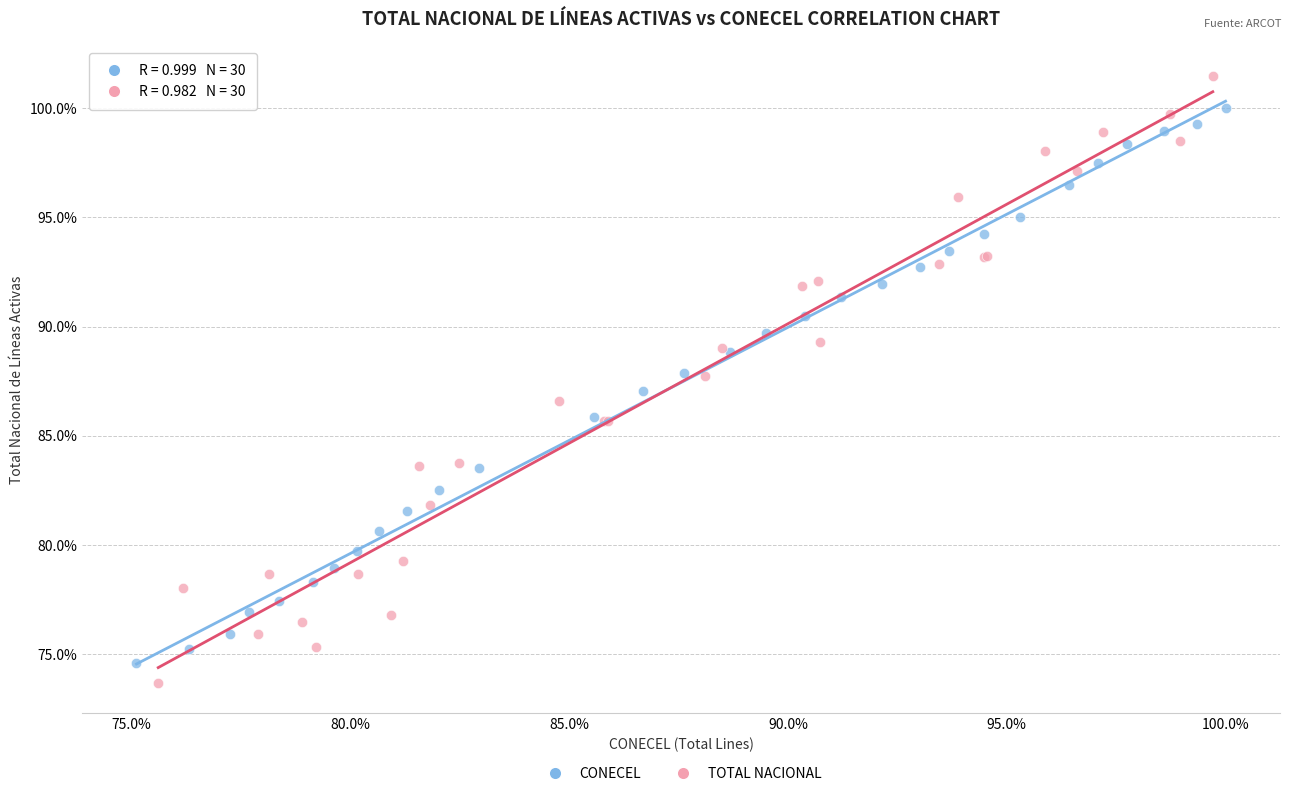

Which series has the largest Y range (max minus min)?

TOTAL NACIONAL